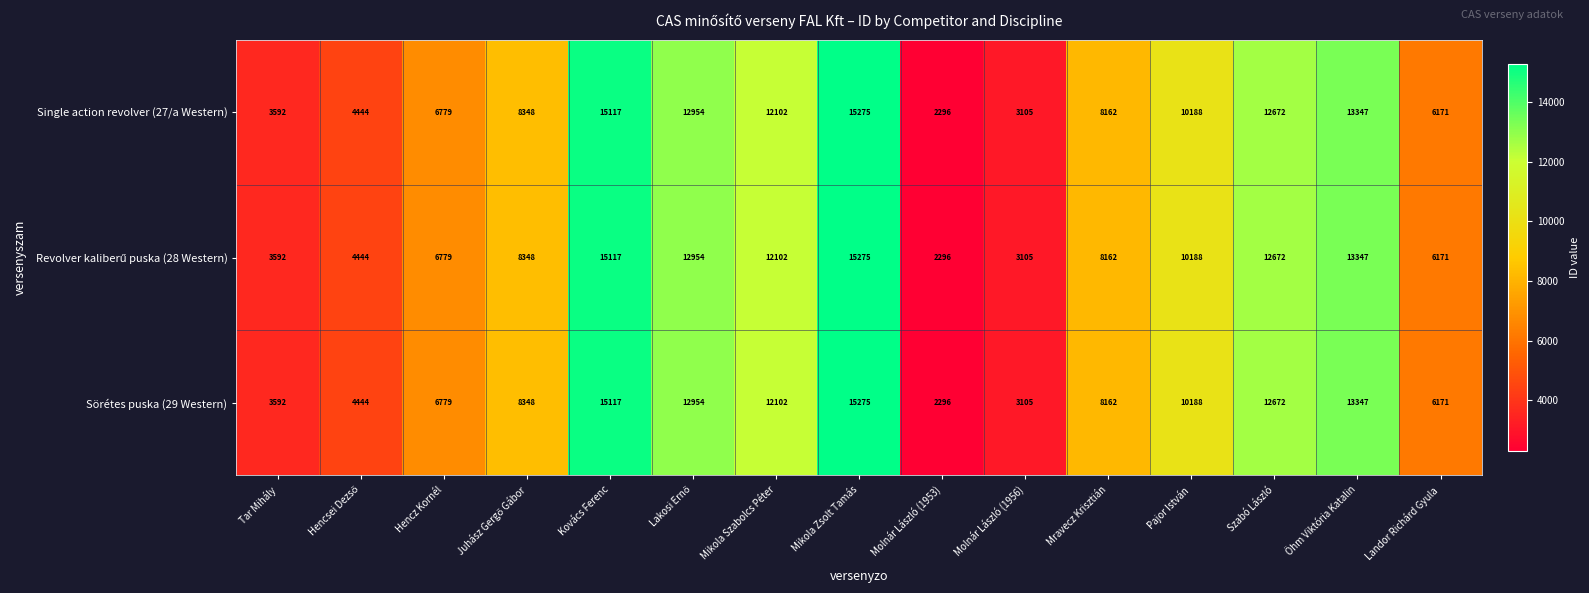

What is the minimum value shown in the chart?

2296